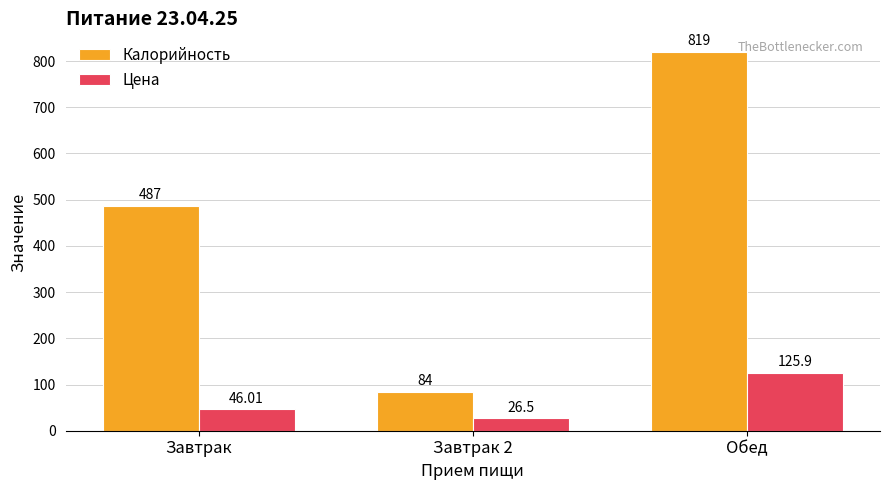

What is the label of the 2nd bar from the right?

Завтрак 2